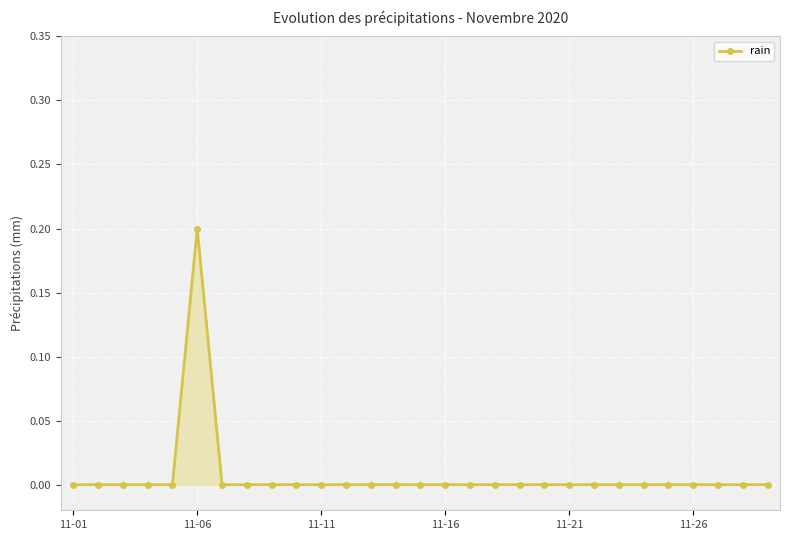

Reading right to left, list all the values displayed in this chart.

0.0	0.0	0.0	0.0	0.0	0.0	0.0	0.0	0.0	0.0	0.0	0.0	0.0	0.0	0.0	0.0	0.0	0.0	0.0	0.0	0.0	0.0	0.0	0.2	0.0	0.0	0.0	0.0	0.0